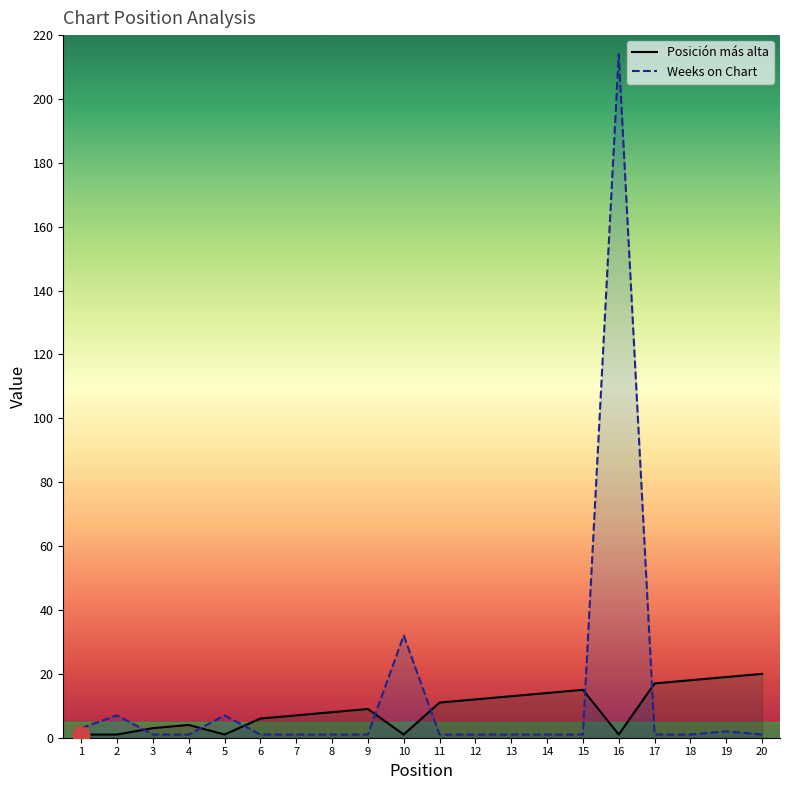

Which has a higher value, 6 or 3?

6